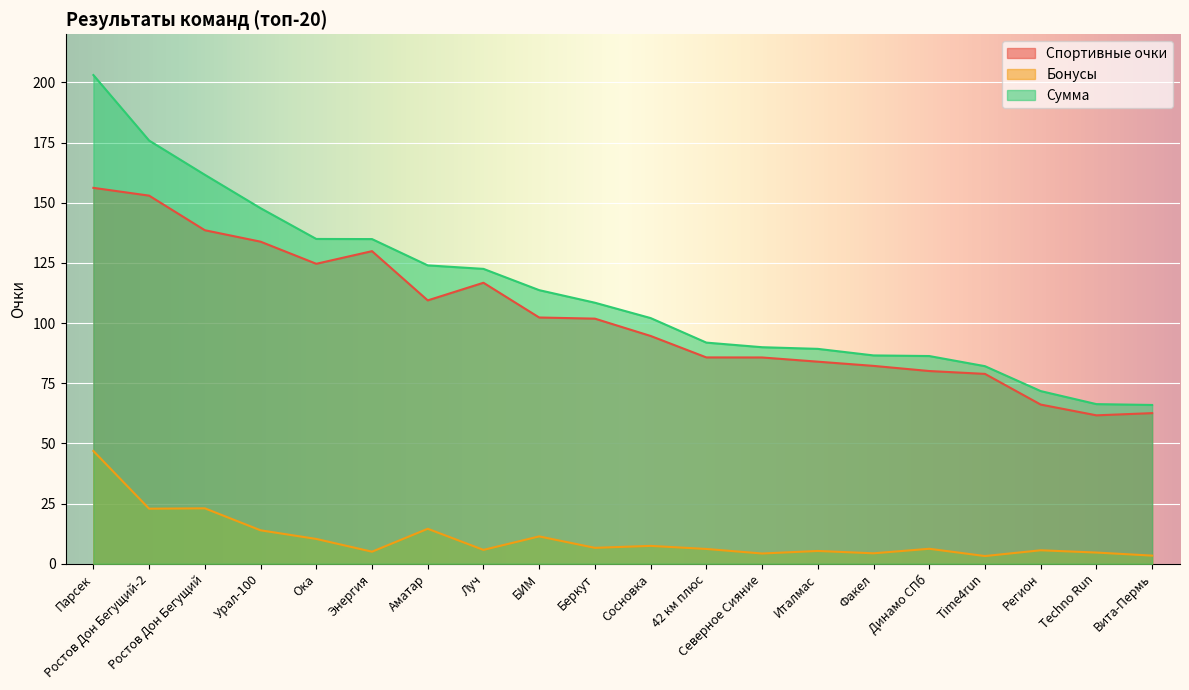

The Бонусы series shows 2.4 at Факел. True or false?

False